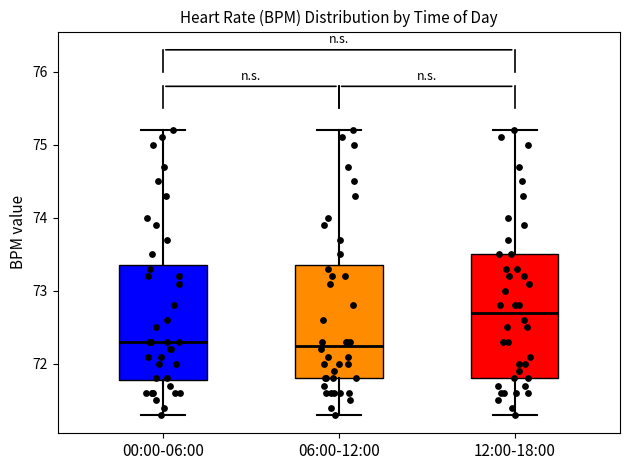

Comparing the boxes themselves (not the whiskers), which one is the tallest?

12:00-18:00